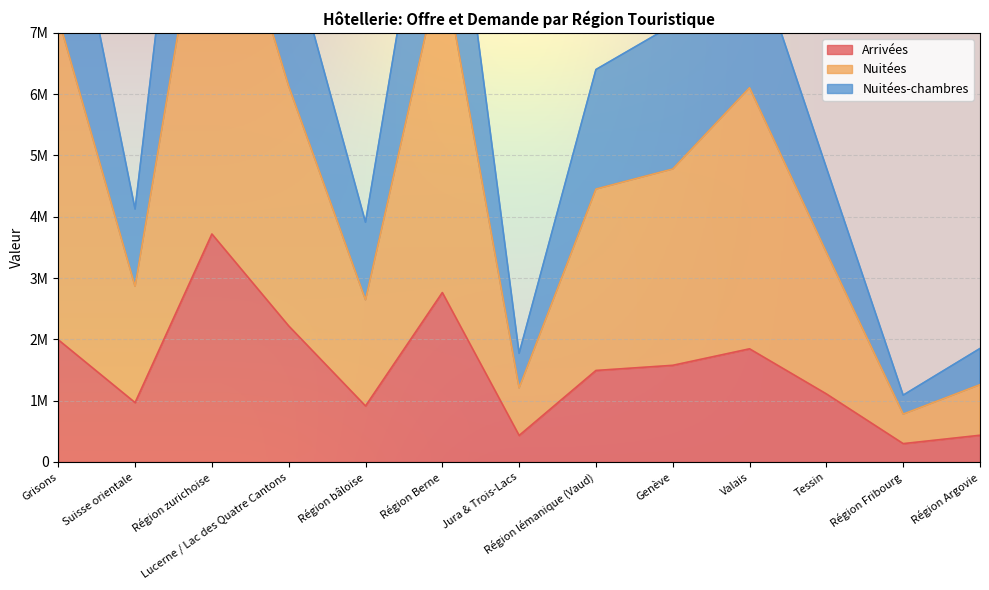

Which series has the largest range (max minus min)?

Nuitées-chambres